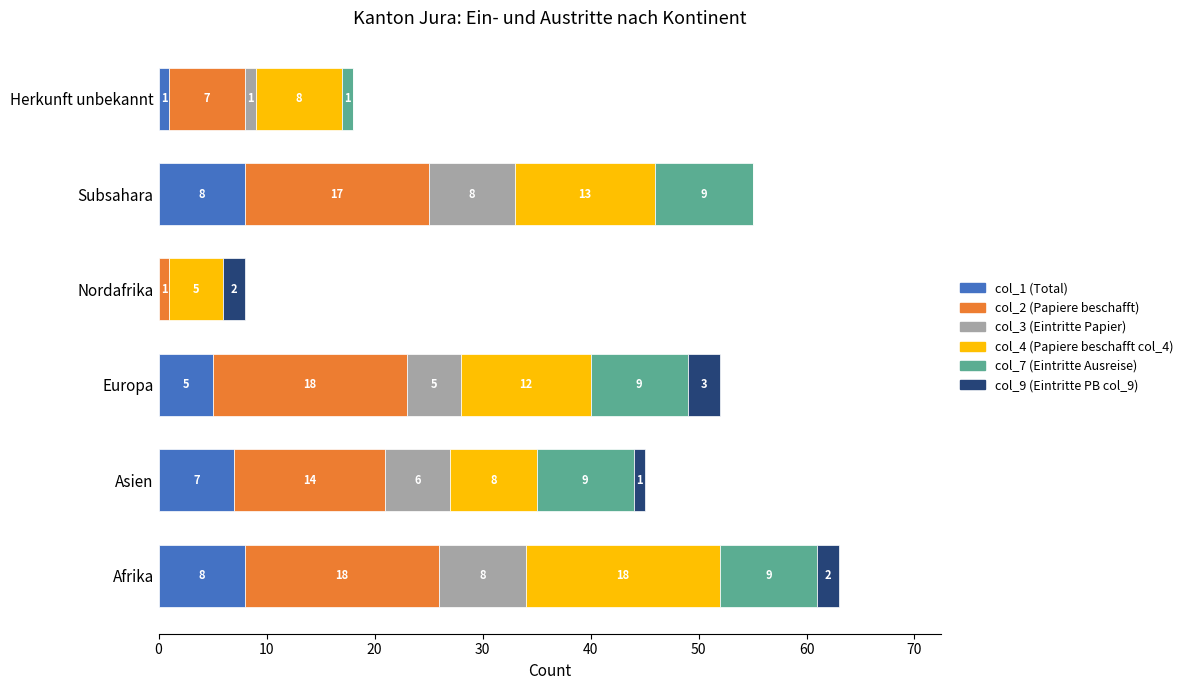

True or false: col_1 (Total) has a value of 0 at Nordafrika.

True